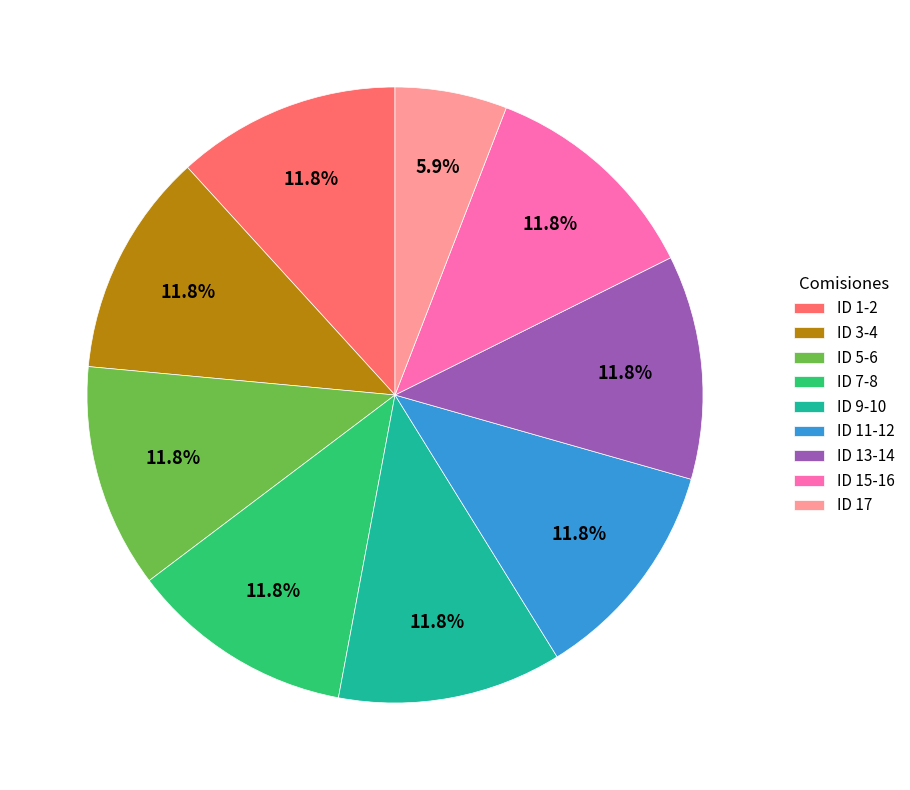

What portion of the pie excludes ID 13-14?

88.2%